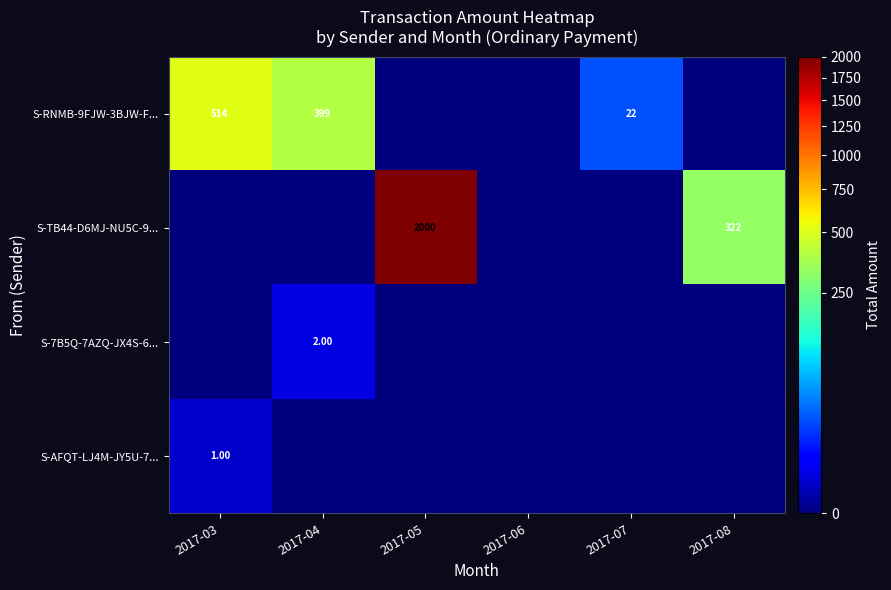

What is the sum of the S-RNMB-9FJW-3BJW-F... values at 2017-04 and 2017-07?

421